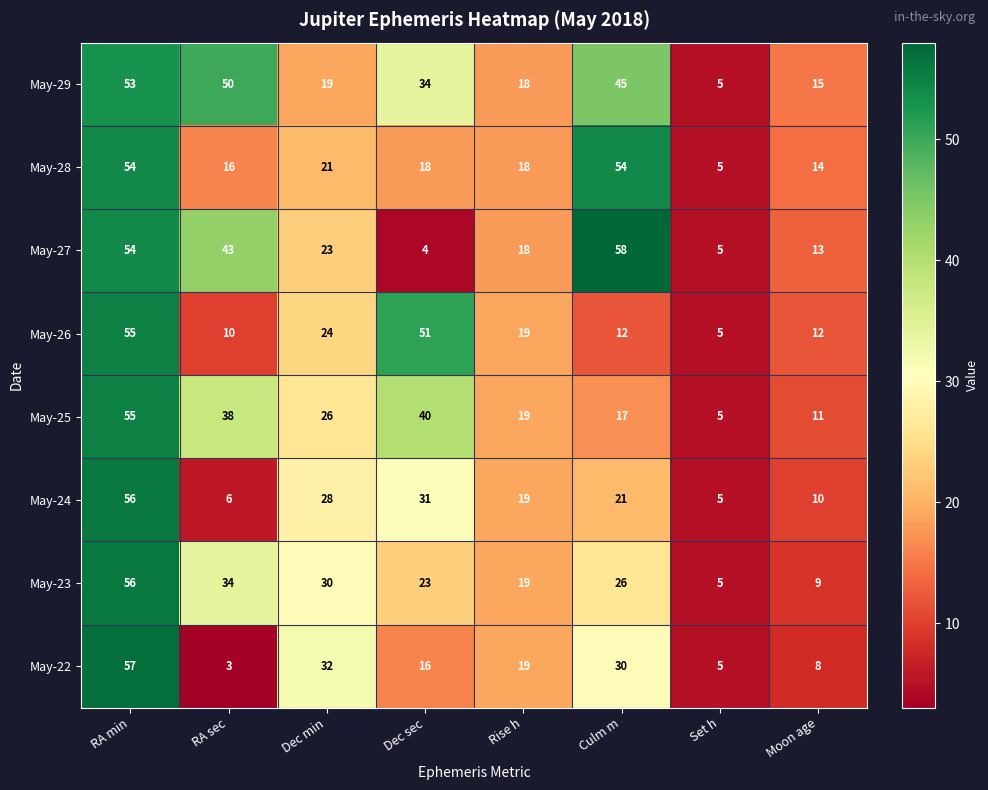

Count the number of data series in this chart.

8